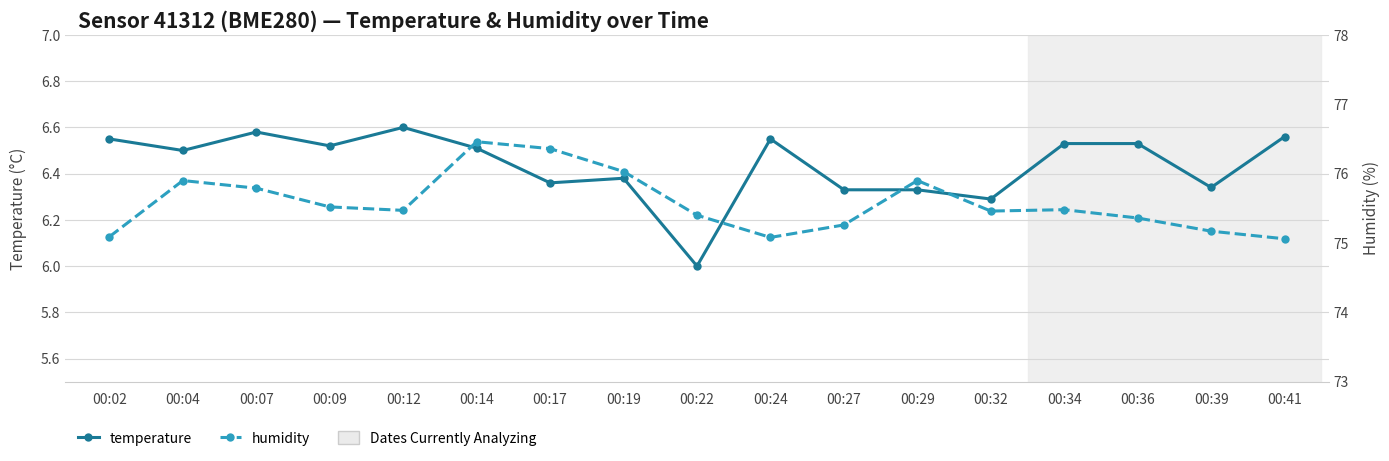

What are all the series names shown in the legend?

temperature, humidity